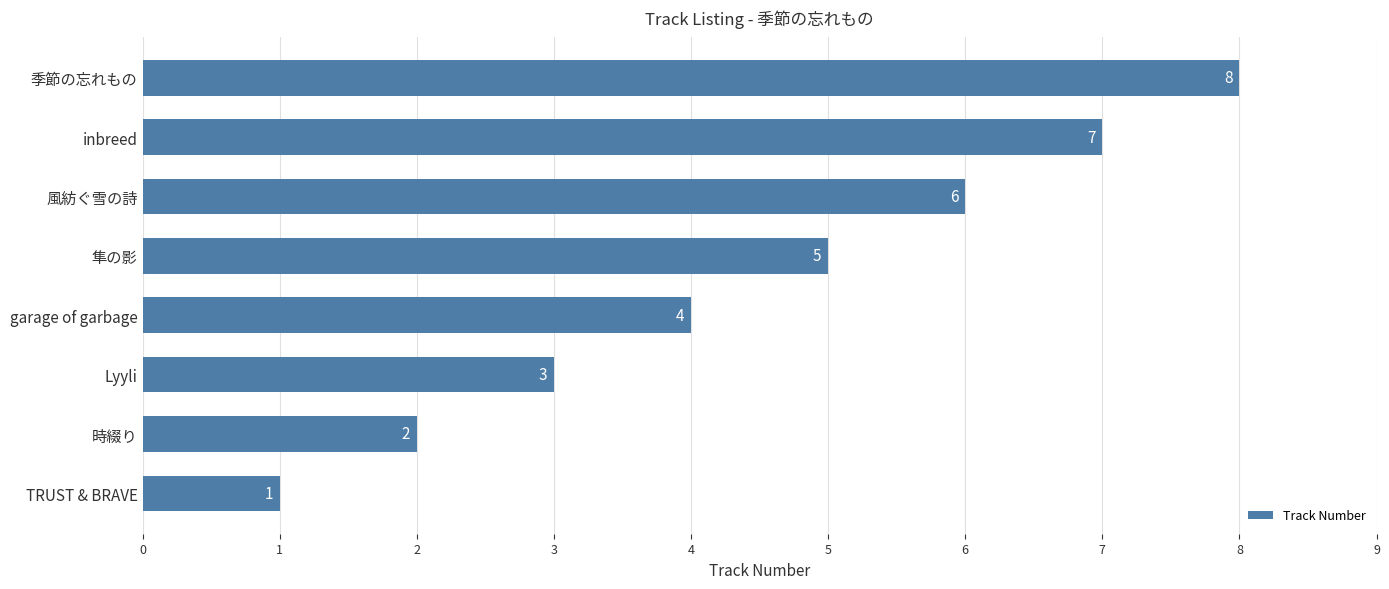

Between Lyyli and garage of garbage, which is larger?

garage of garbage